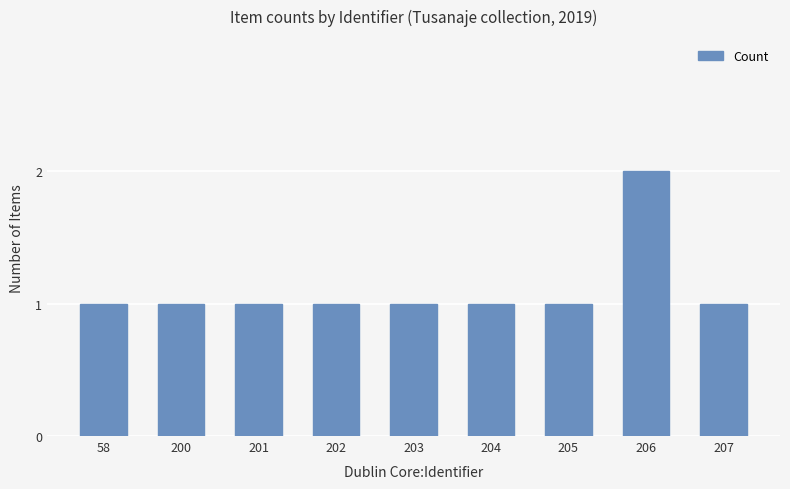

Between 200 and 206, which is larger?

206